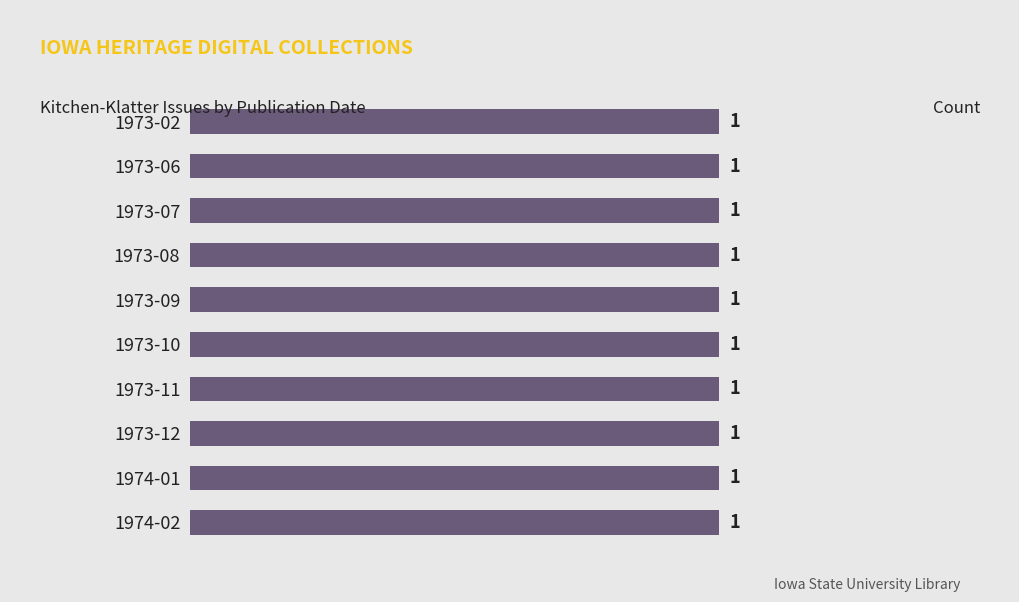

What is the label of the 9th bar from the right?

1973-06